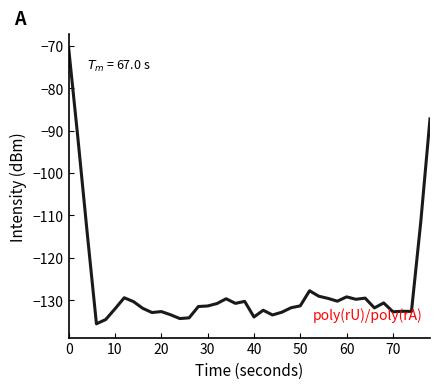

How many categories are shown in the chart?

40